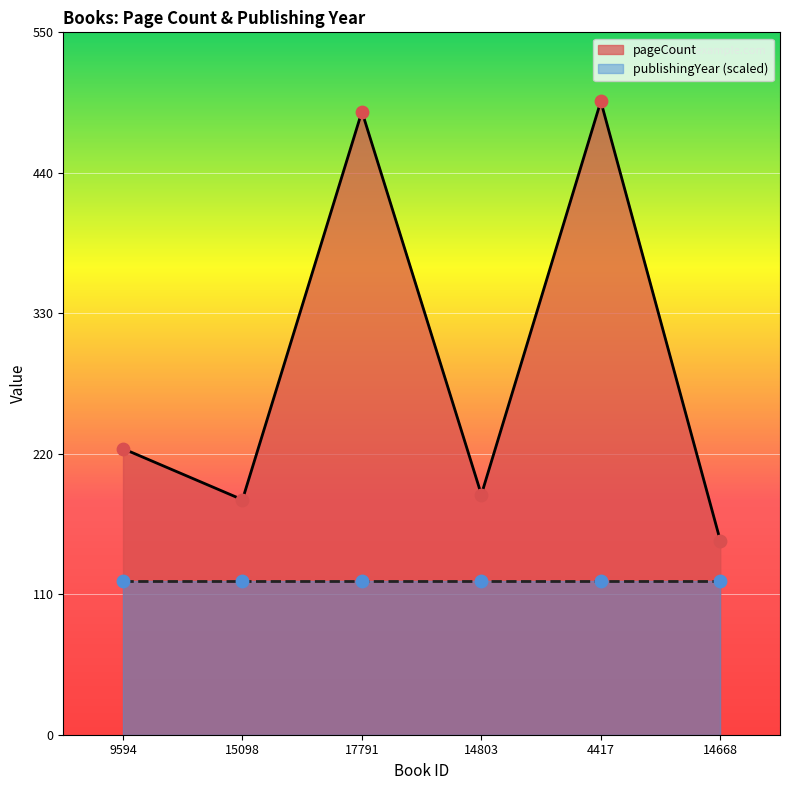

Which has a higher value, 15098 or 17791?

17791